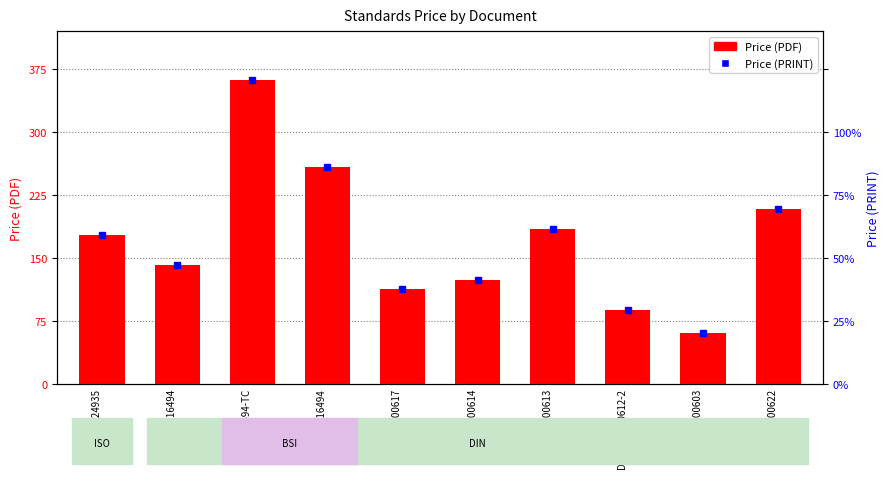

What is the minimum value shown in the chart?

61.4